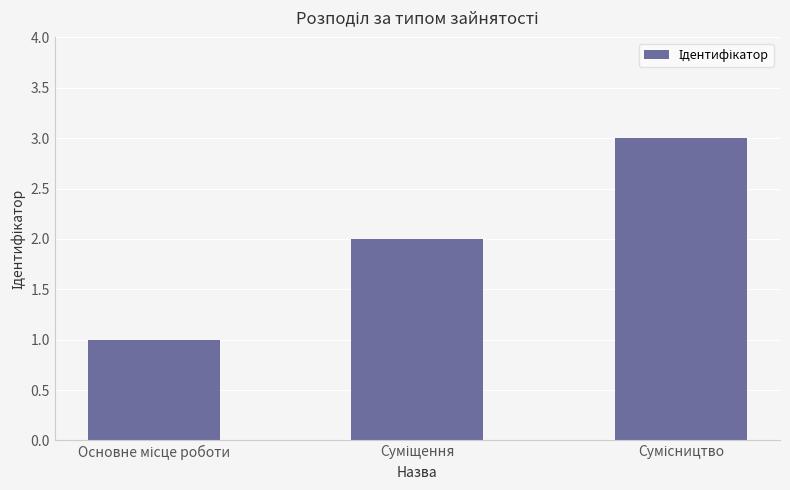

Count the values in the range 1 to 3.

3